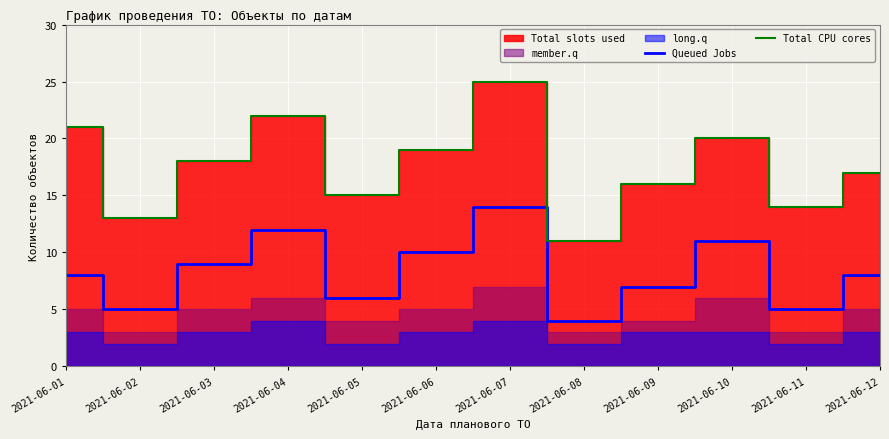

How many data points does each series have?

12